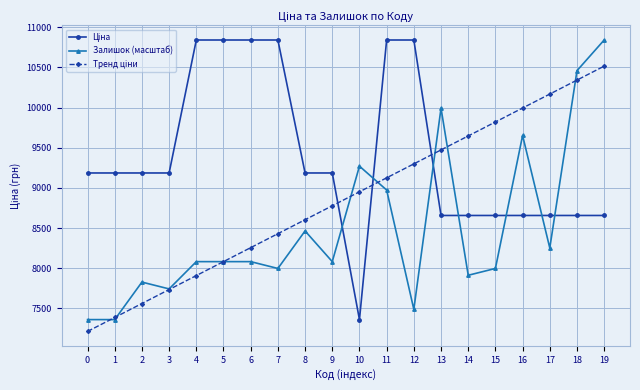

How many data points in Залишок (масштаб) are less than 8081?

8